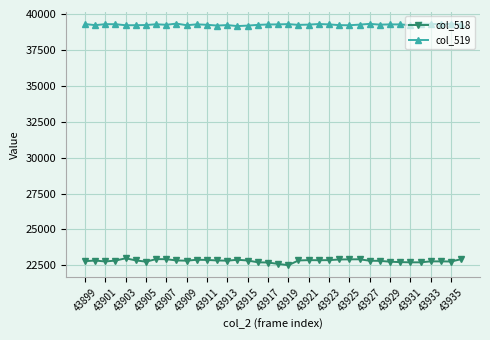

What is the value of the col_519 point at the 18th from the left?

39240